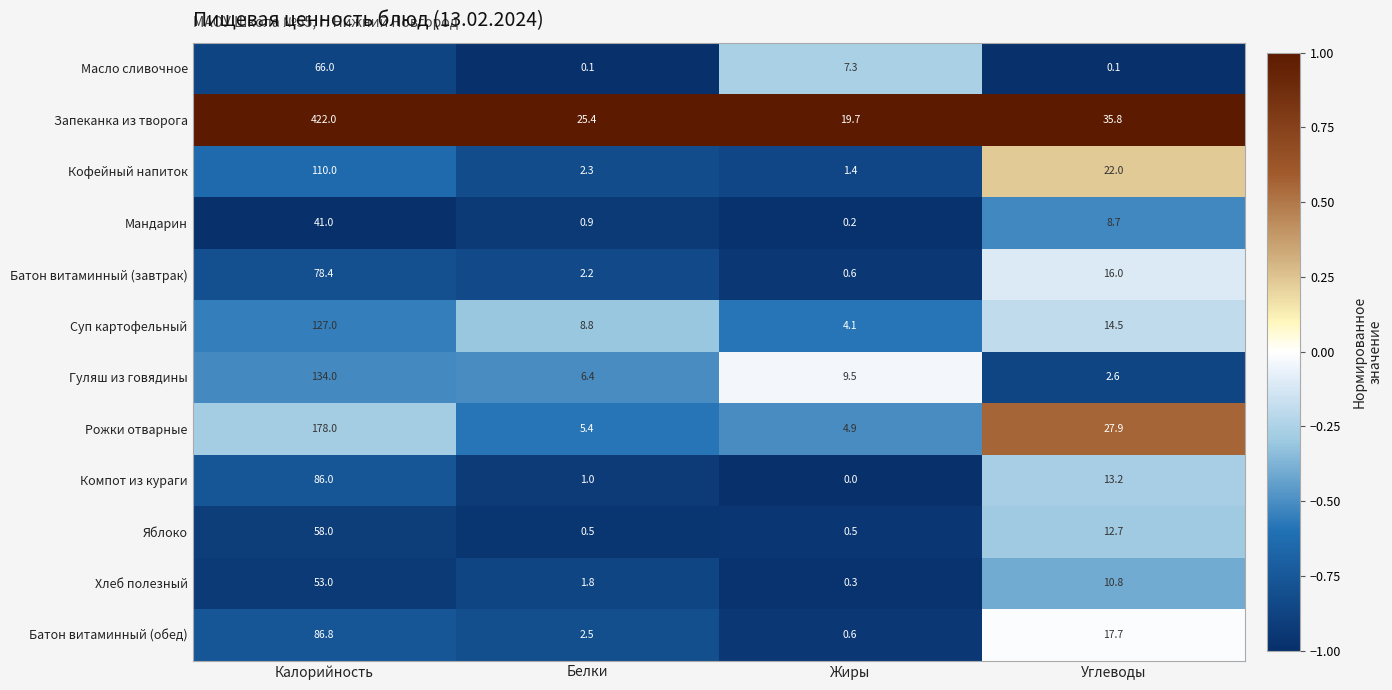

What is the sum of the Кофейный напиток values at Калорийность and Белки?

112.3